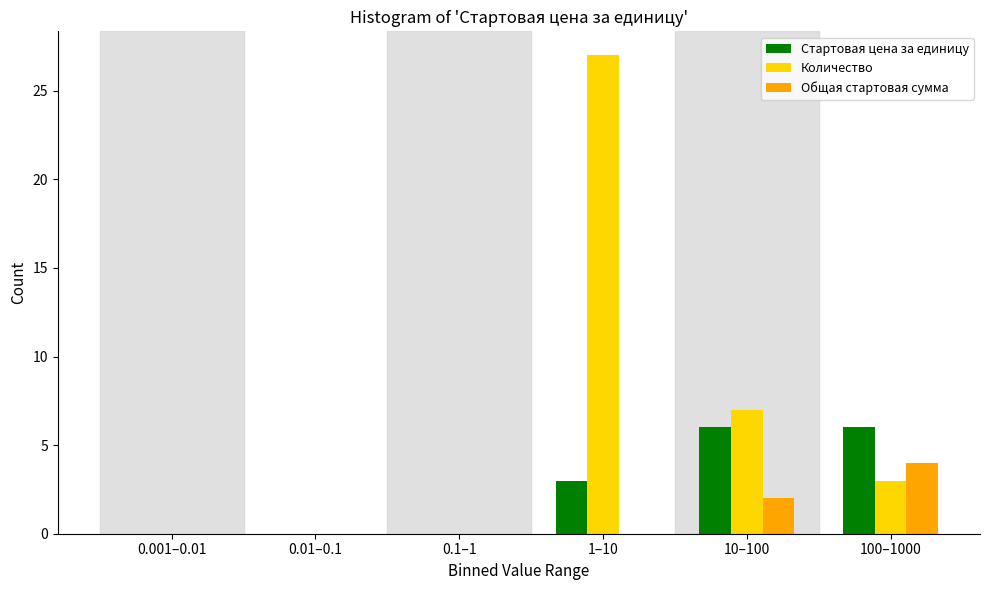

Reading left to right, list all the values displayed in this chart.

Стартовая цена за единицу: 0.001–0.01=0	0.01–0.1=0	0.1–1=0	1–10=3	10–100=6	100–1000=6
Количество: 0.001–0.01=0	0.01–0.1=0	0.1–1=0	1–10=27	10–100=7	100–1000=3
Общая стартовая сумма: 0.001–0.01=0	0.01–0.1=0	0.1–1=0	1–10=0	10–100=2	100–1000=4